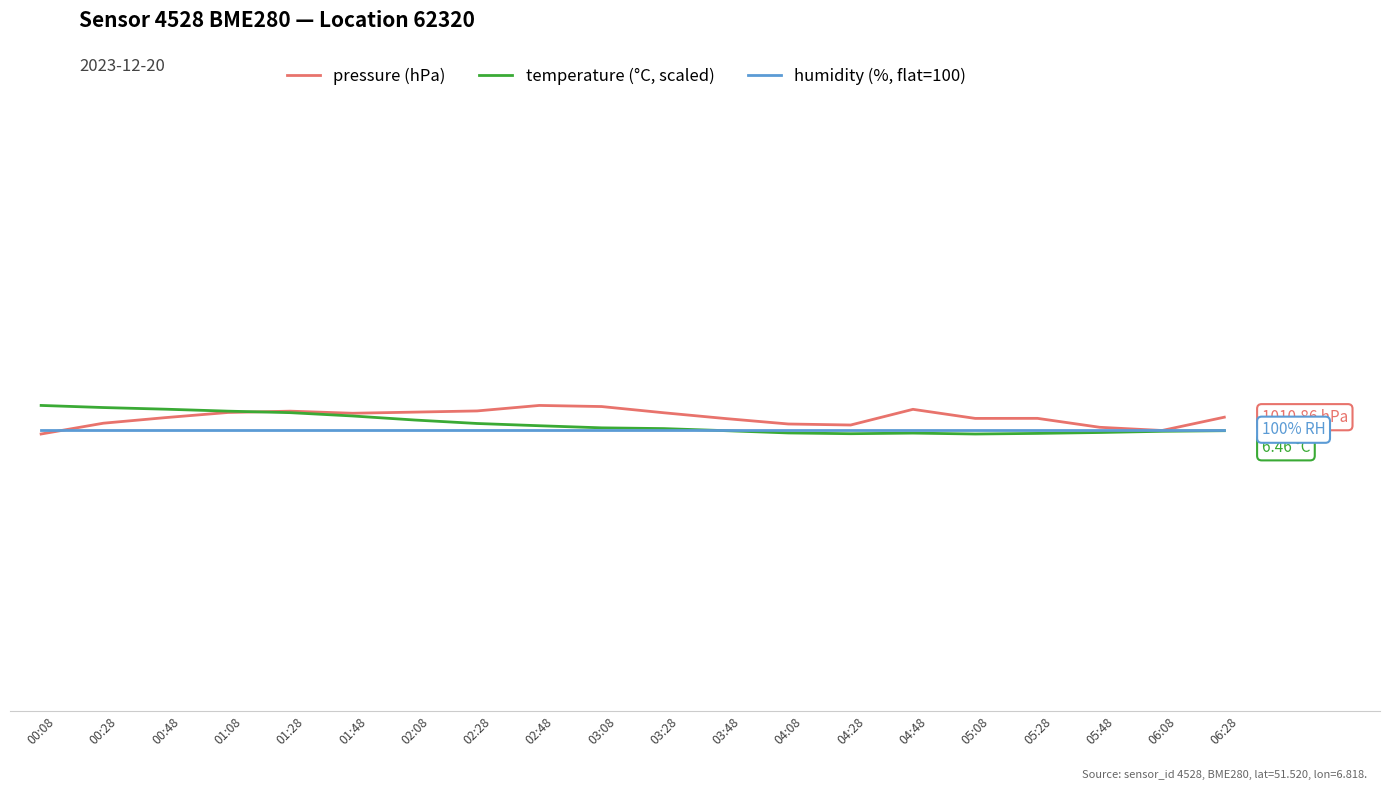

Between which two adjacent categories do pressure (hPa) and humidity (%, flat=100) first intersect?

00:08 and 00:28